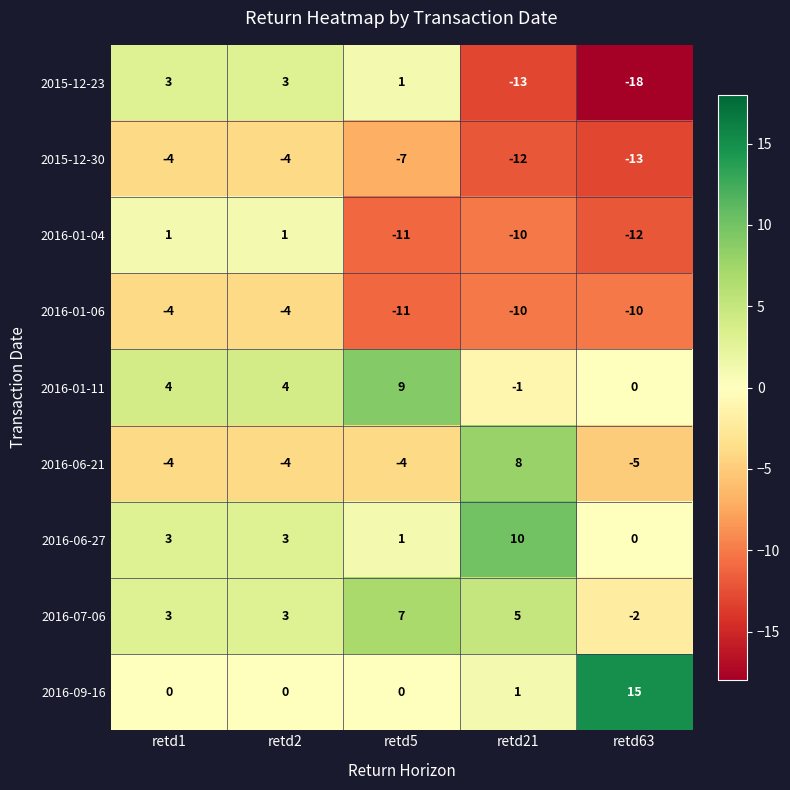

What is the spread (max minus min) of values at retd21?

23